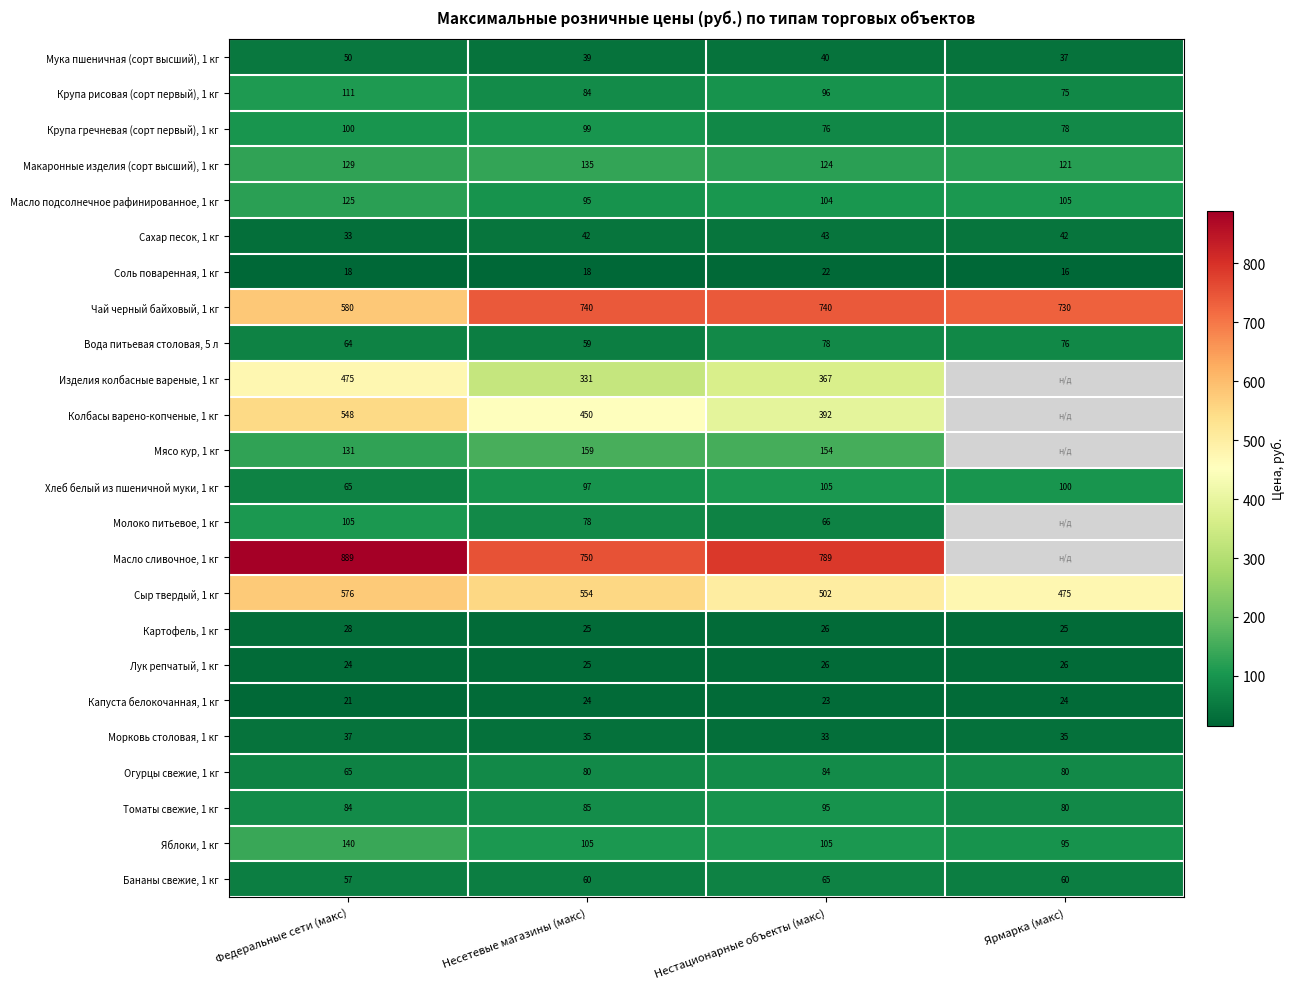

What is the difference between the maximum and minimum values in the Чай черный байховый, 1 кг series?

160.0